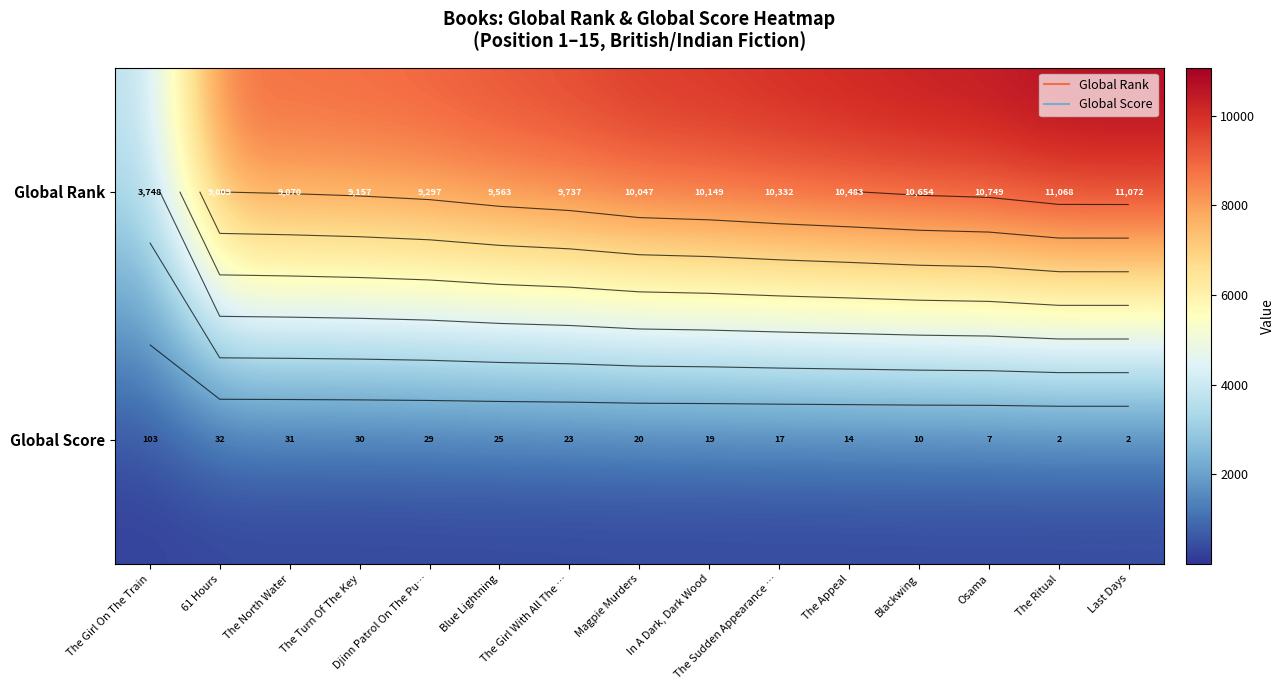

What is the difference between the maximum and minimum values in the Global Score series?

101